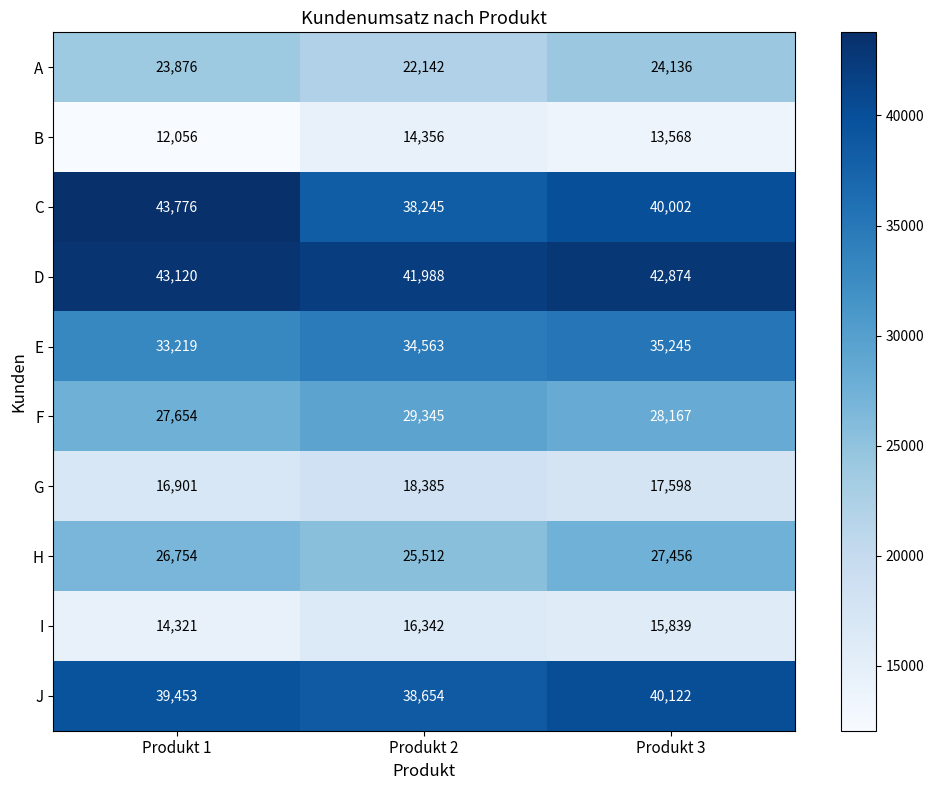

What is the greatest value displayed?

43776